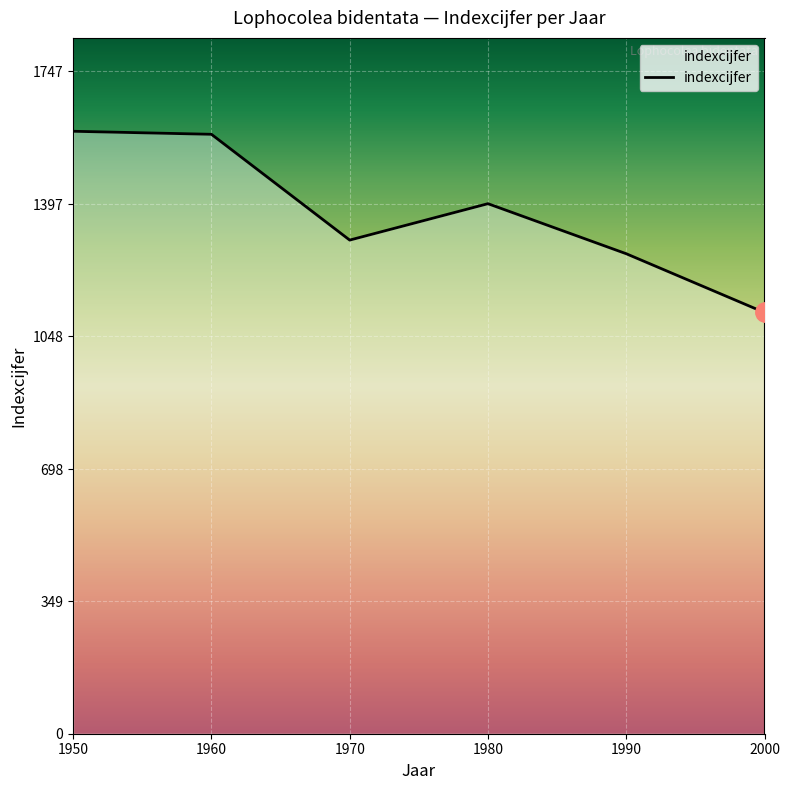

Is it true that the value at 2000 is 572?

False